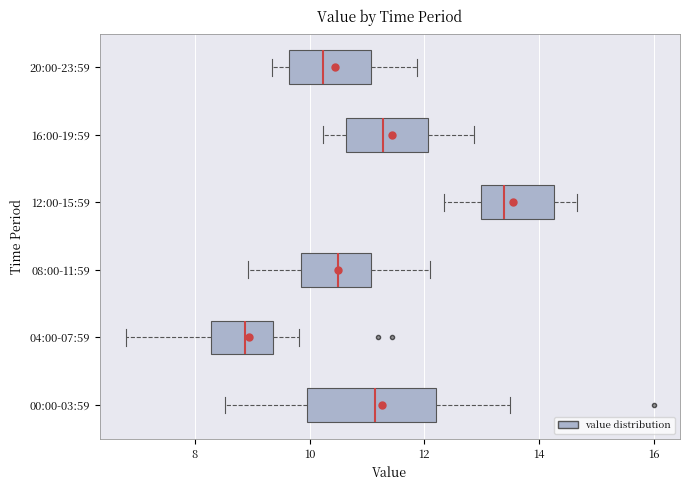

Reading bottom to top, read every box against the x-axis: the position of its median line, the range the box covers, and the ends of its whiskers. The values are not printed on the chart, so give them approximately, as read against the axis.

00:00-03:59: median 11.2, box 10.0 to 12.2, whiskers 8.6 to 13.6
04:00-07:59: median 8.8, box 8.2 to 9.4, whiskers 6.8 to 9.8
08:00-11:59: median 10.6, box 9.8 to 11.0, whiskers 9.0 to 12.2
12:00-15:59: median 13.4, box 13.0 to 14.2, whiskers 12.4 to 14.6
16:00-19:59: median 11.2, box 10.6 to 12.0, whiskers 10.2 to 12.8
20:00-23:59: median 10.2, box 9.6 to 11.0, whiskers 9.4 to 11.8